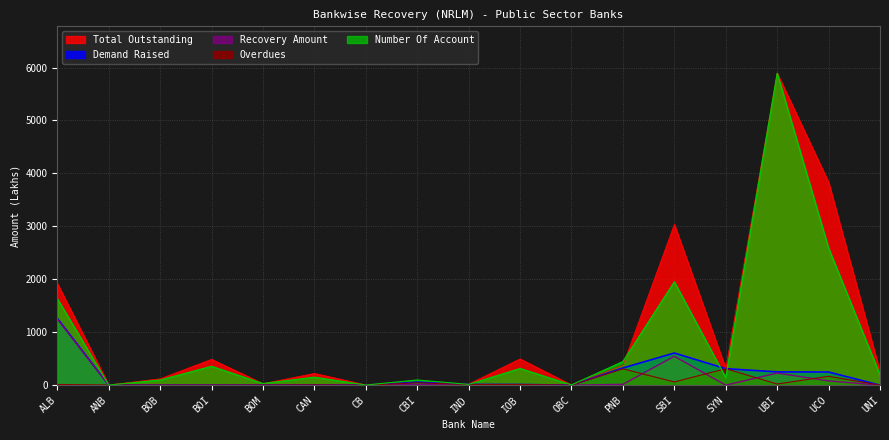

What is the label of the 10th point from the right?

CBI